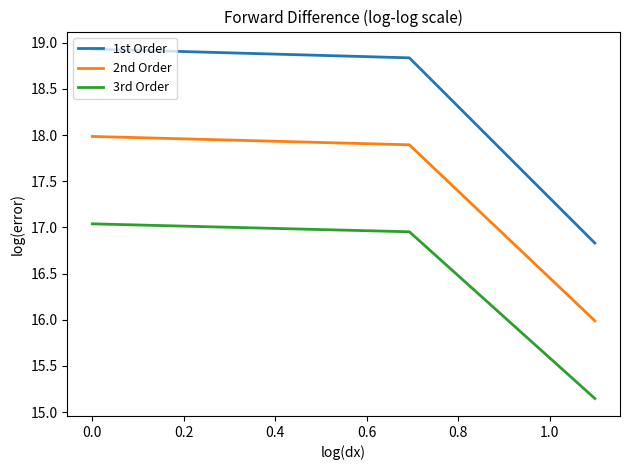

What is the average value of the 2nd Order series?

17.3